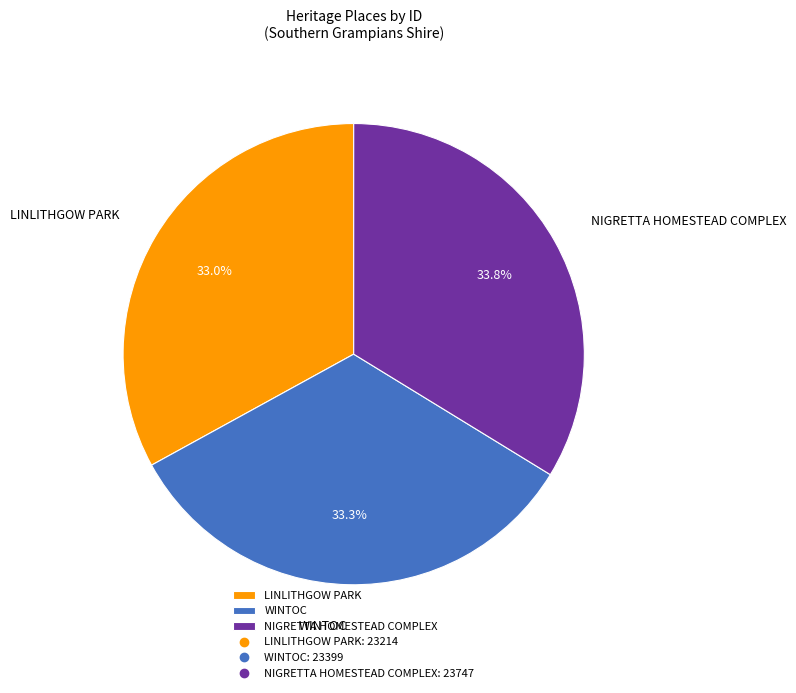

The LINLITHGOW PARK slice represents 33% of the pie. True or false?

True